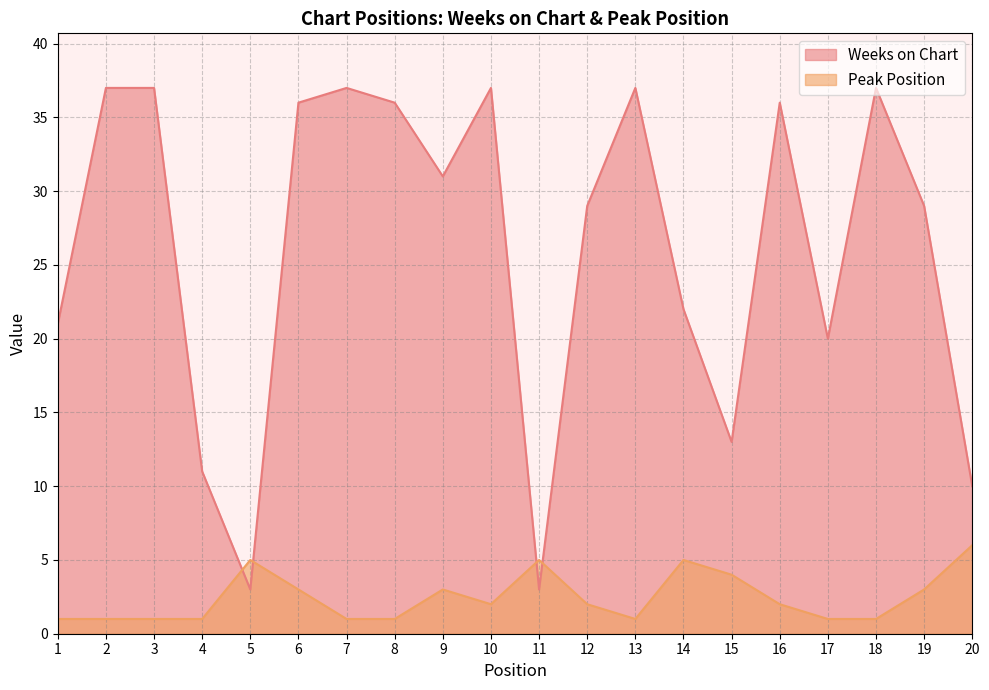

True or false: Weeks on Chart has more than 0 interior local peaks.

True